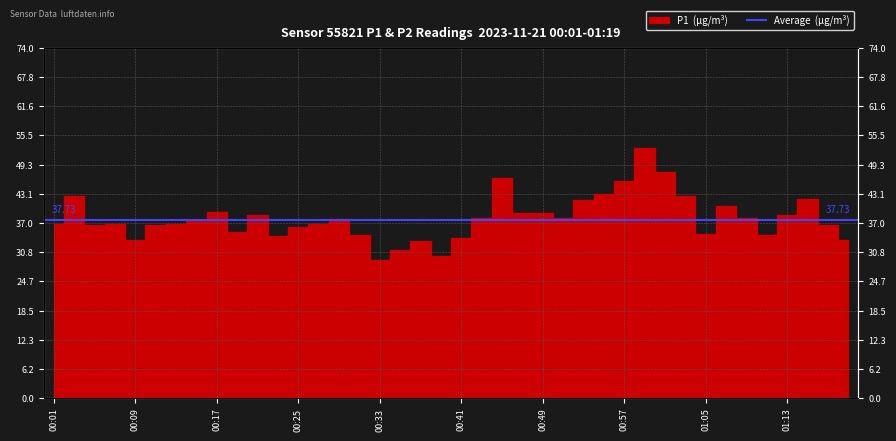

Rank the categories by value from highest to lowest.

00:59, 01:01, 00:45, 00:57, 00:55, 00:03, 01:03, 01:15, 00:53, 01:07, 00:17, 00:49, 00:47, 00:21, 01:13, 01:09, 00:43, 00:51, 00:29, 00:15, 00:13, 00:01, 00:27, 00:07, 00:05, 00:11, 01:17, 00:25, 00:19, 01:05, 01:11, 00:31, 00:23, 00:41, 01:19, 00:09, 00:37, 00:35, 00:39, 00:33